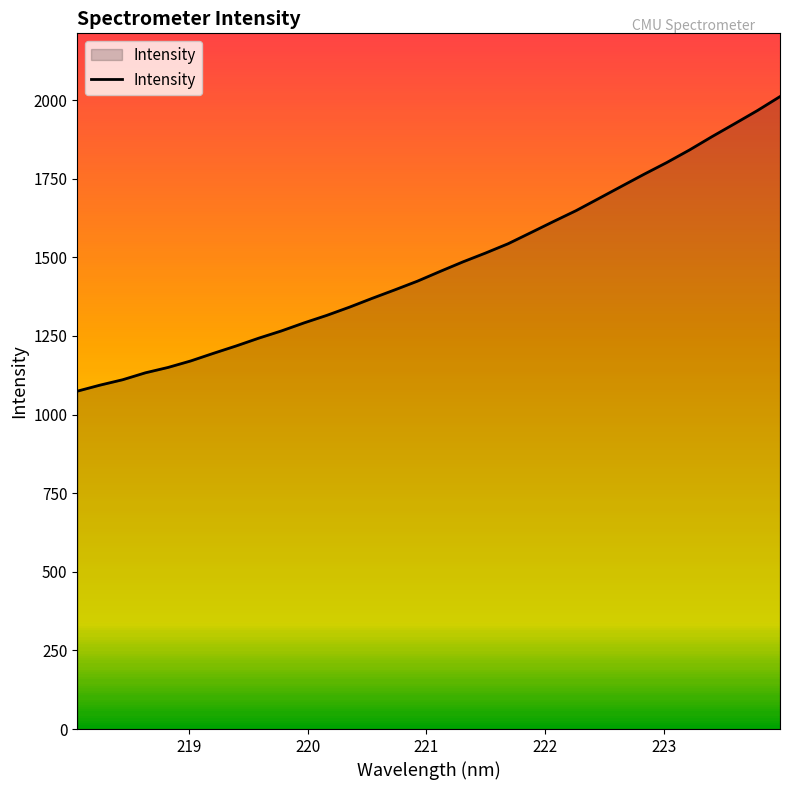

What is the minimum value shown in the chart?

1074.5